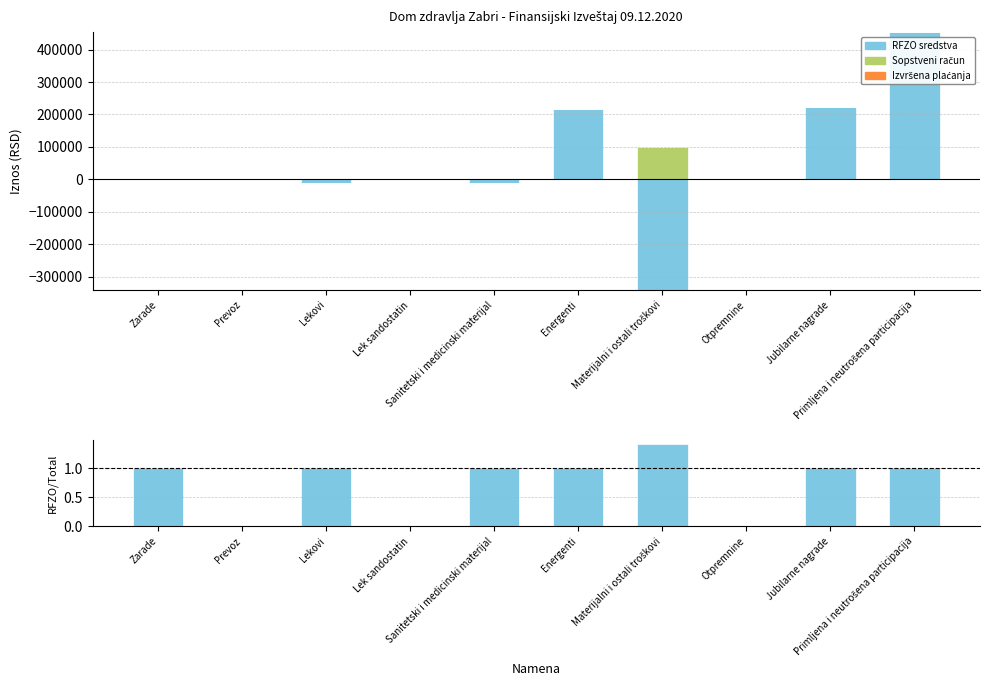

How many positive values does the RFZO/Total series have?

7